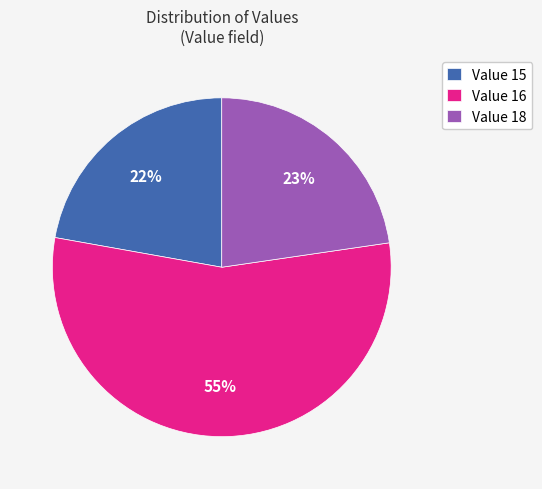

To the nearest percent, what is the combined percentage of Value 18 and Value 16?

78%